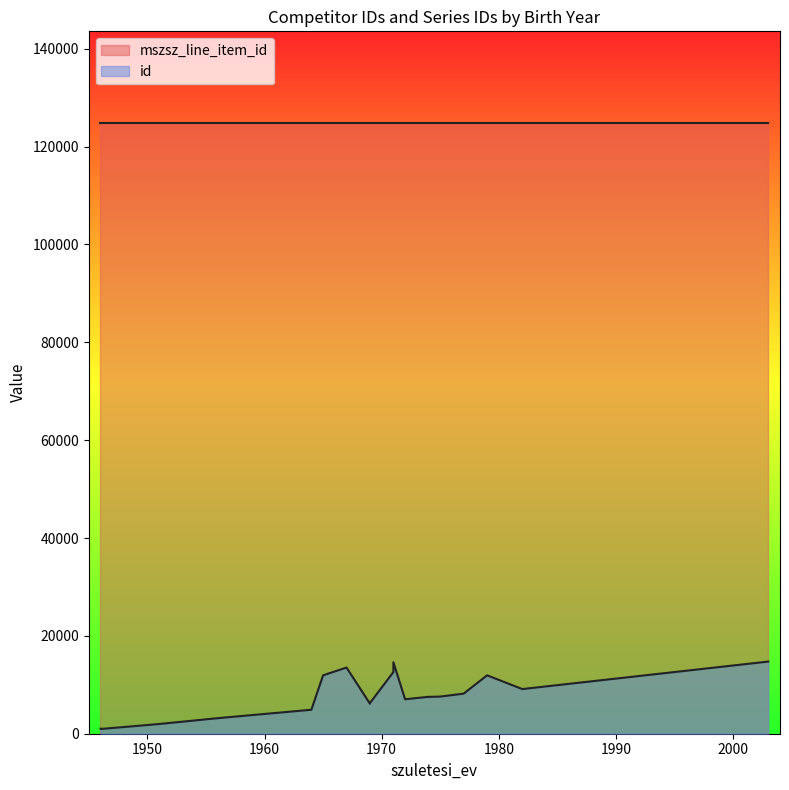

Which series changed the most between 1946 and 1965?

id